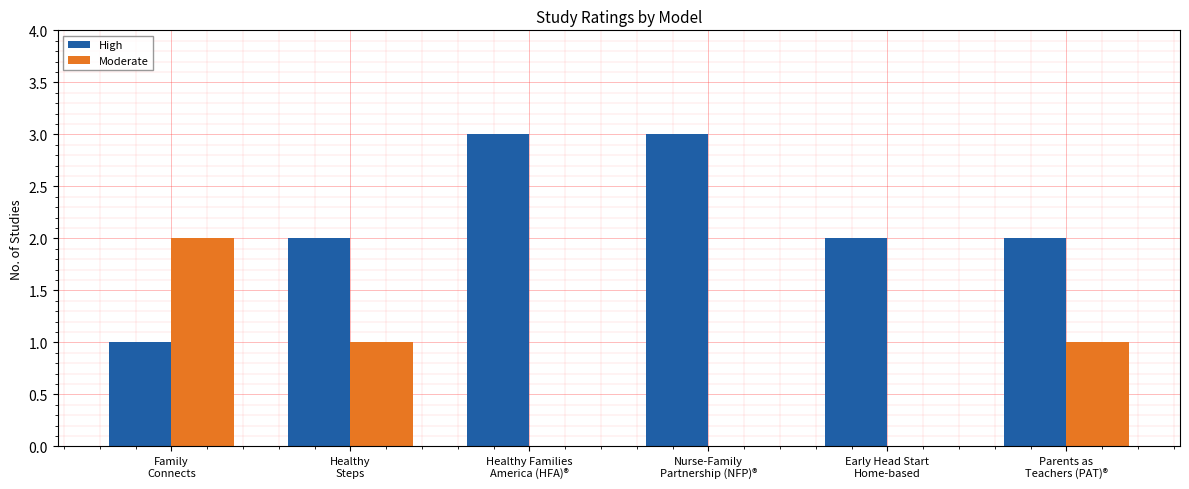

Reading left to right, transcribe all the data shown in this chart.

High: Family
Connects=1	Healthy
Steps=2	Healthy Families
America (HFA)®=3	Nurse-Family
Partnership (NFP)®=3	Early Head Start
Home-based=2	Parents as
Teachers (PAT)®=2
Moderate: Family
Connects=2	Healthy
Steps=1	Healthy Families
America (HFA)®=0	Nurse-Family
Partnership (NFP)®=0	Early Head Start
Home-based=0	Parents as
Teachers (PAT)®=1